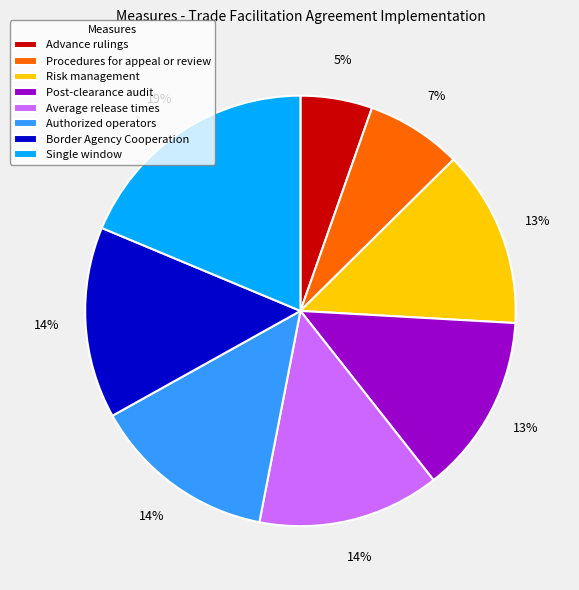

What is the ratio of the value at Border Agency Cooperation to the value at Procedures for appeal or review?

2.0